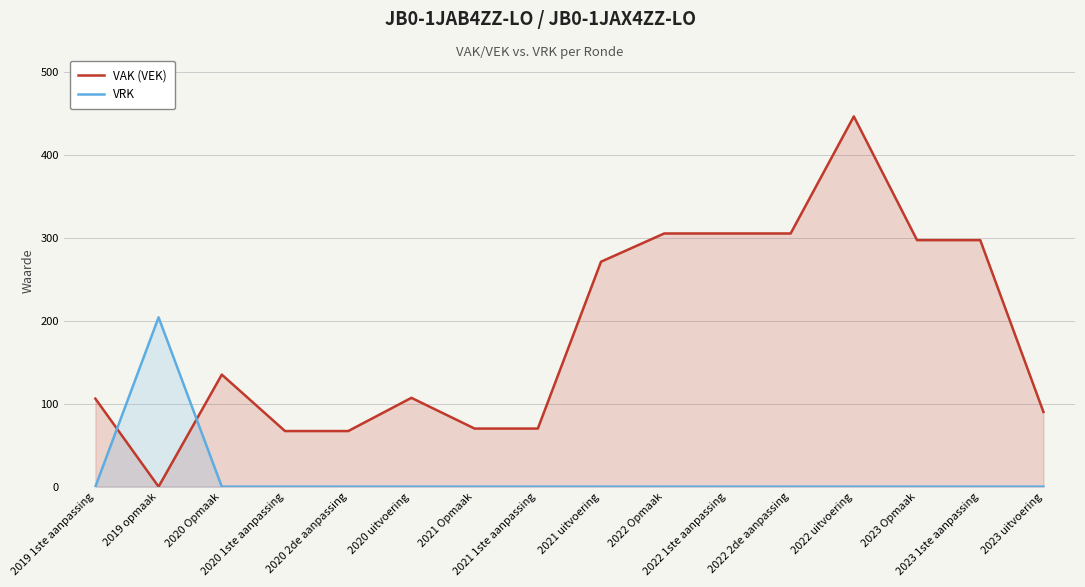

What is the sum of all VRK values?

204